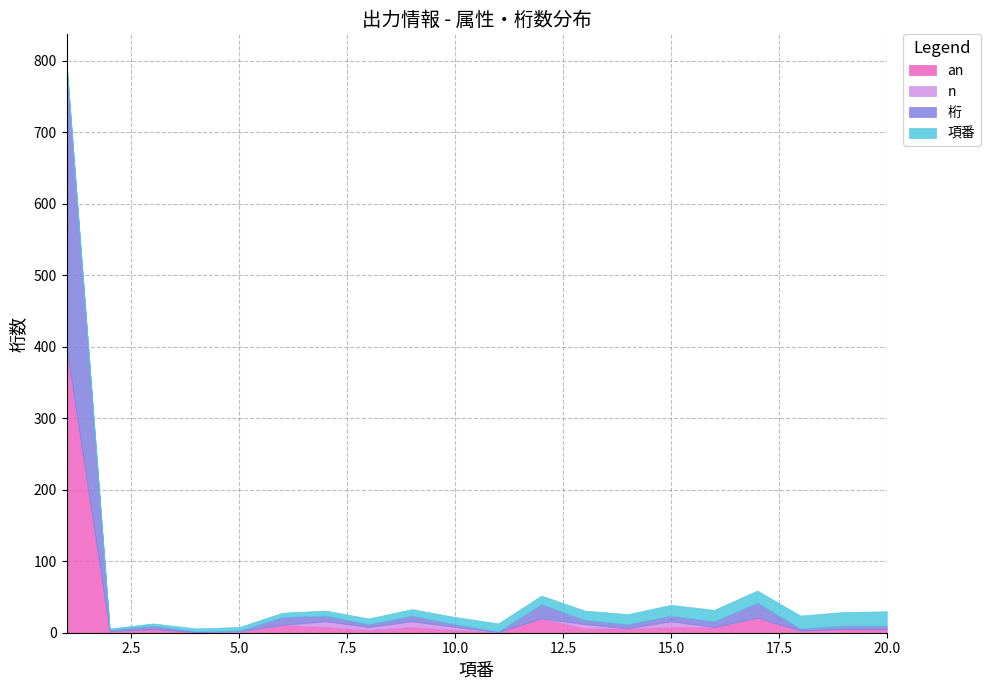

What are all the series names shown in the legend?

an, n, 桁, 項番